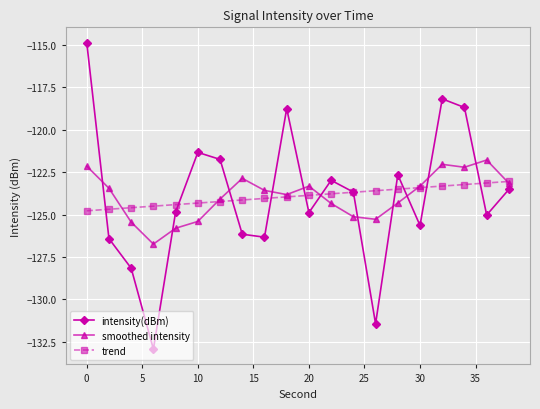

In intensity(dBm), how many points are lower than both neighbors (excluding endpoints)?

6